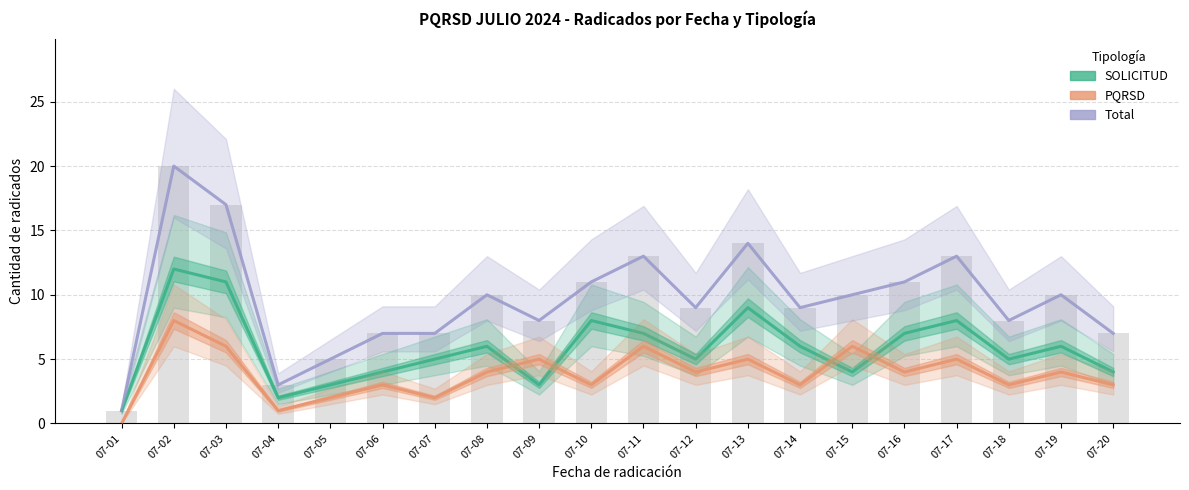

At which label does PQRSD first exceed 4?

07-02